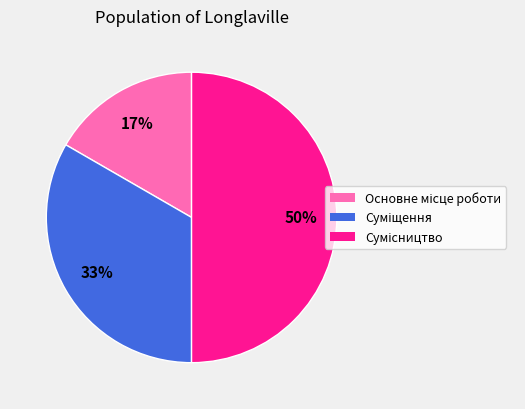

To the nearest percent, what is the average slice percentage?

33%